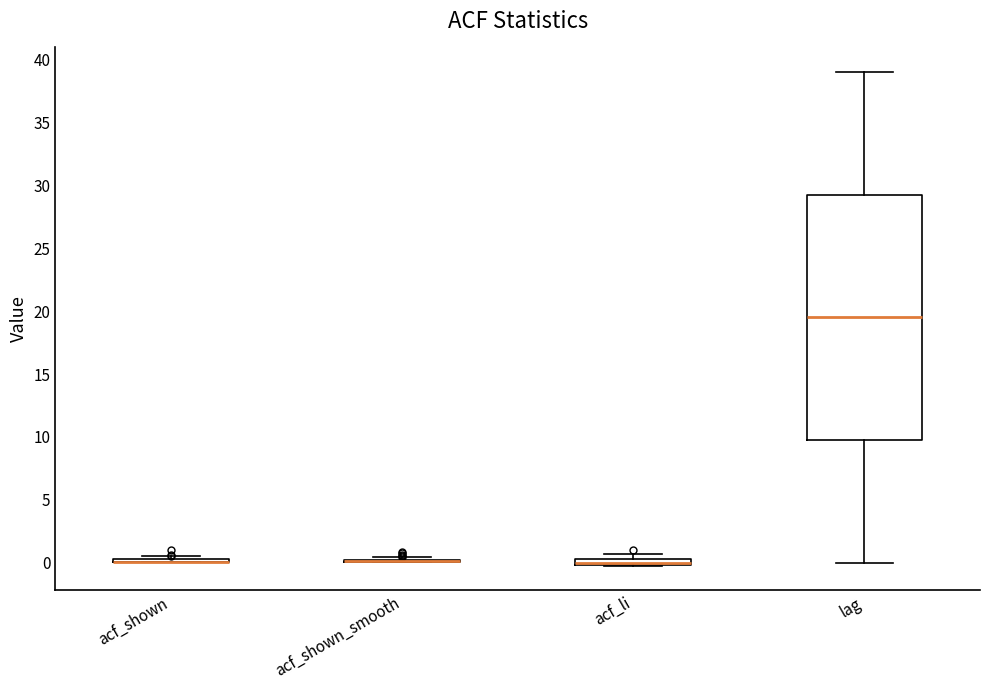

Comparing the boxes themselves (not the whiskers), which one is the tallest?

lag